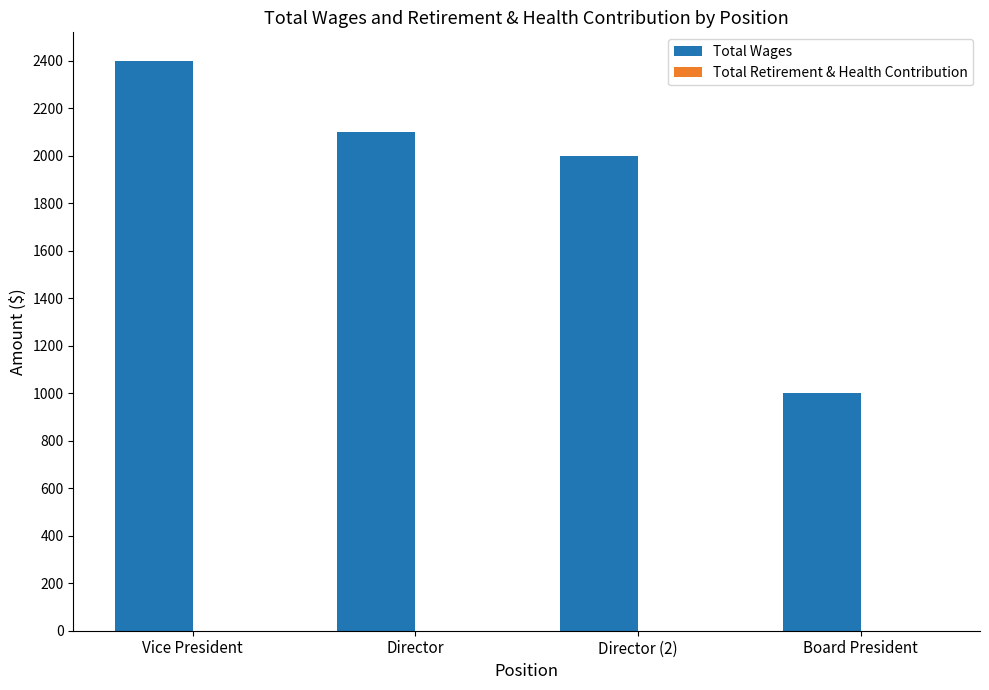

How many distinct data groups are displayed?

1